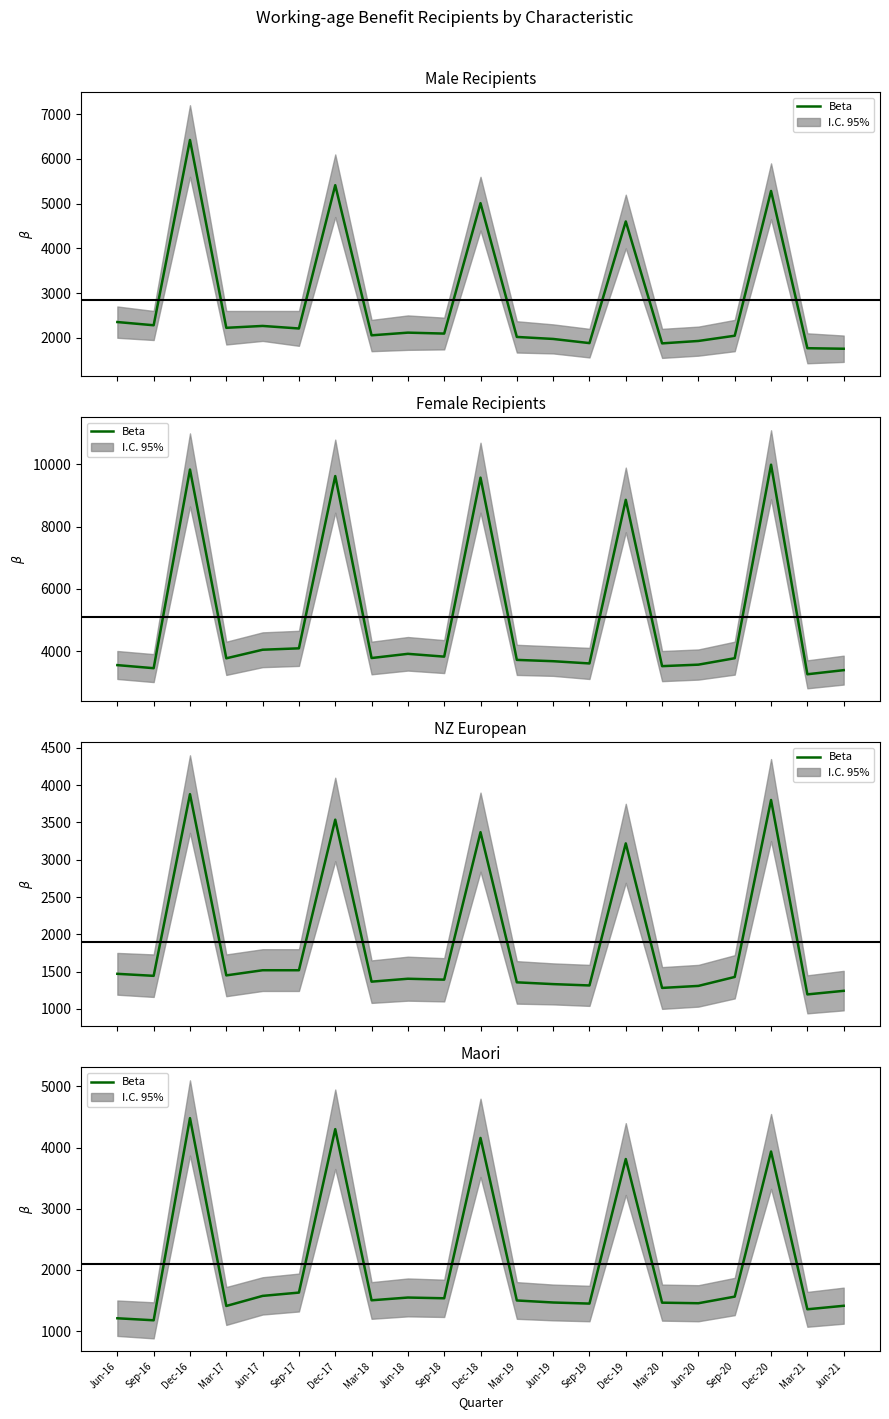

At which category does the data reach its first local peak?

Dec-16